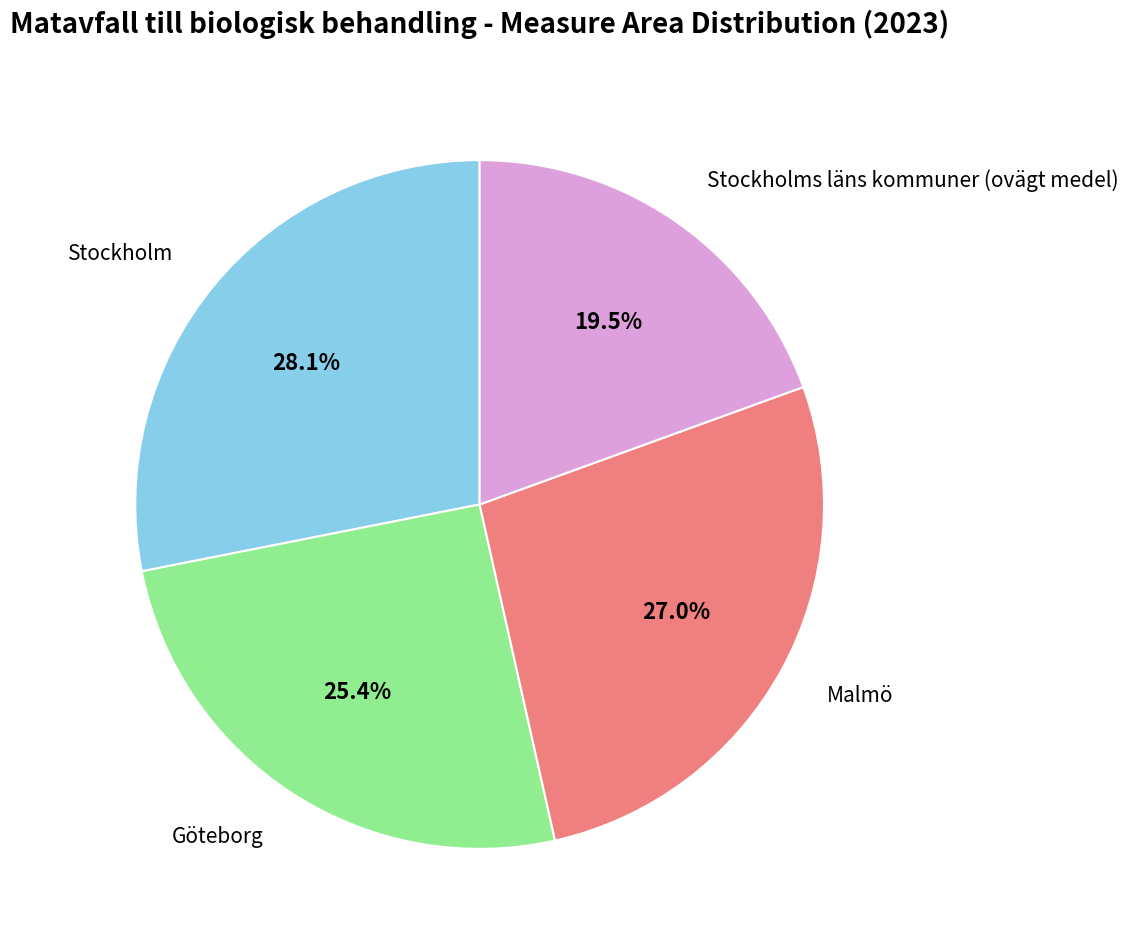

Rank the categories by value from highest to lowest.

Stockholm, Malmö, Göteborg, Stockholms läns kommuner (ovägt medel)